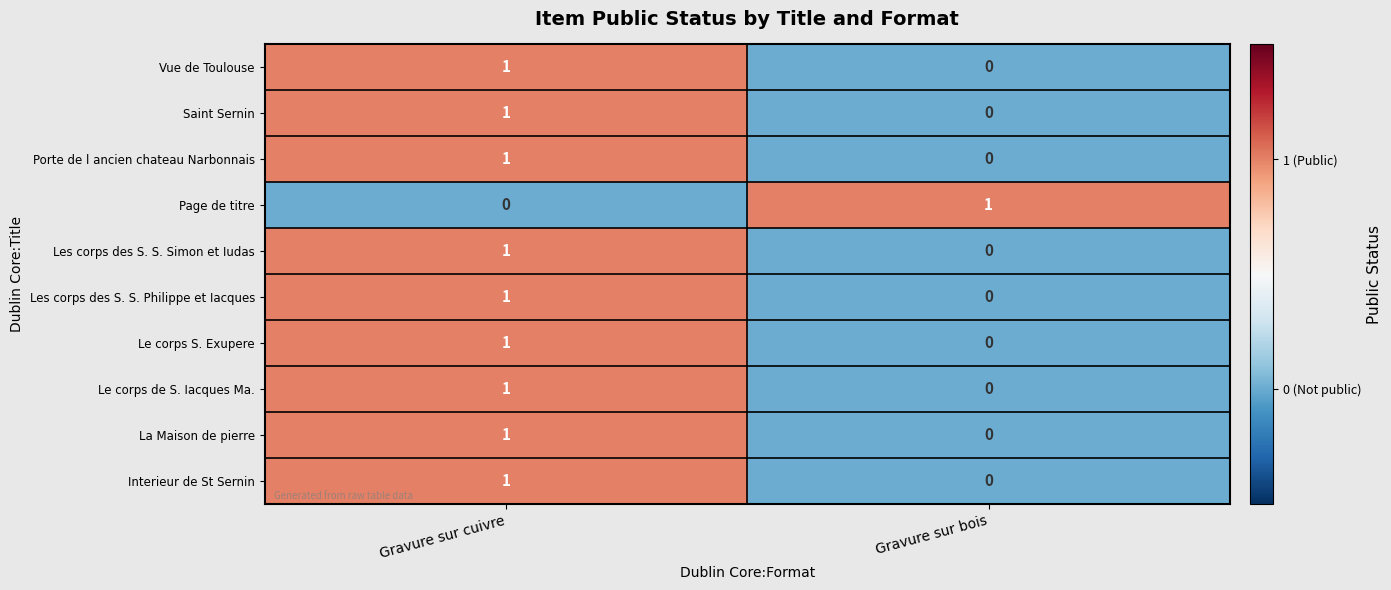

List the labels in order of Le corps S. Exupere value, largest first.

Gravure sur cuivre, Gravure sur bois